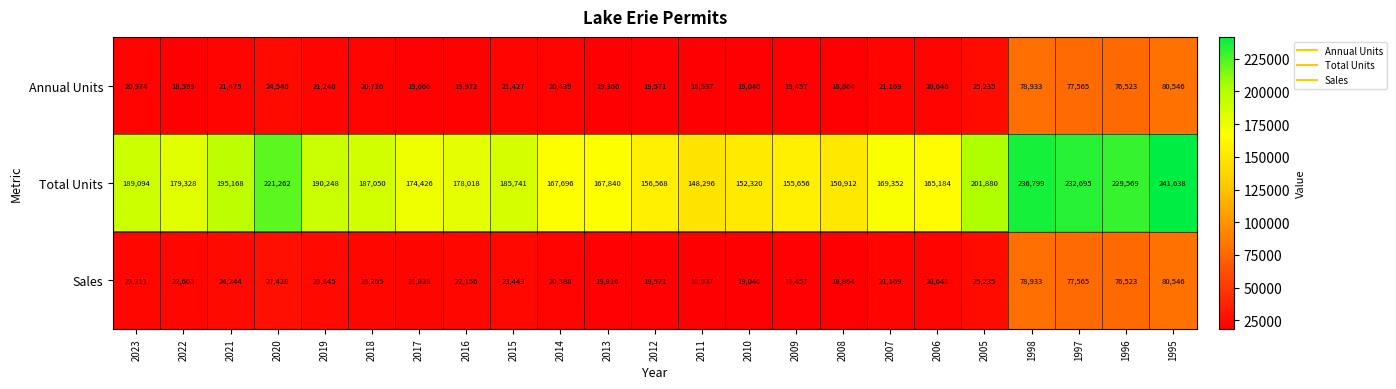

What is the maximum value shown in the chart?

241638